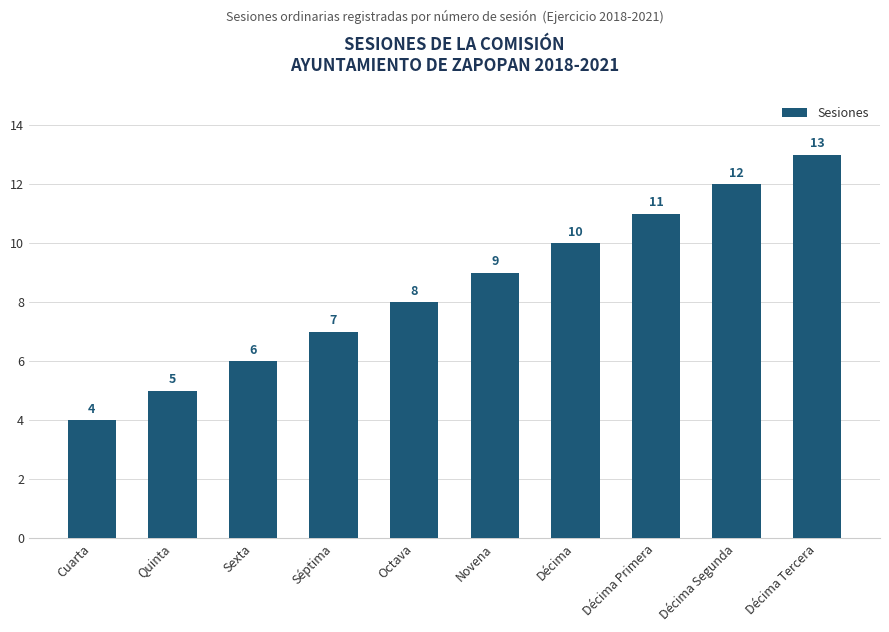

Reading left to right, what are all the values shown in this chart?

4	5	6	7	8	9	10	11	12	13